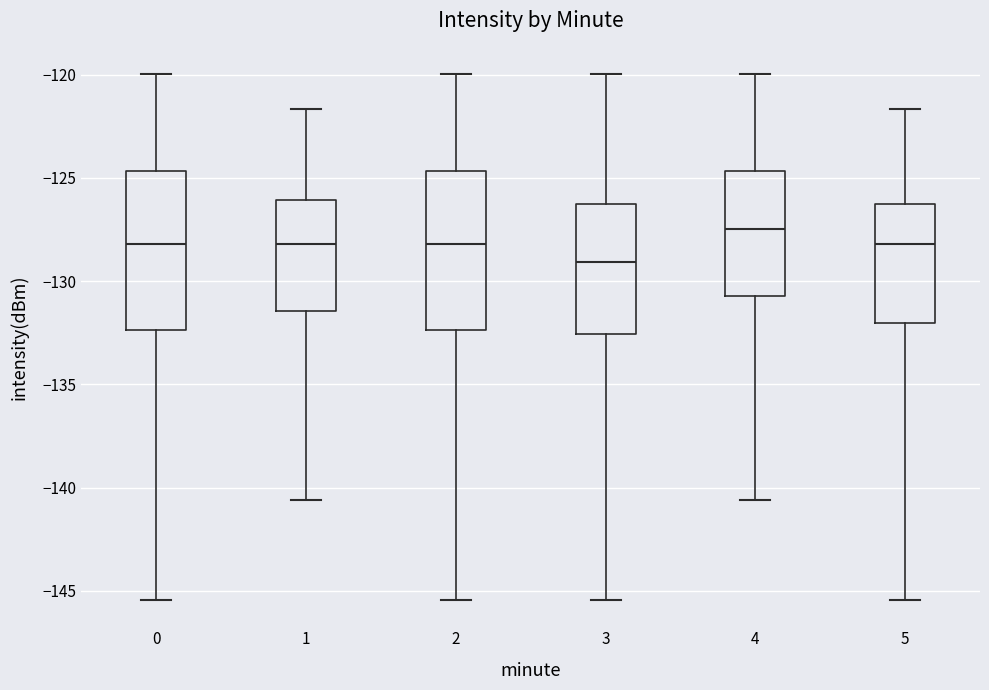

Reading left to right, read every box against the y-axis: the position of its median line, the range the box covers, and the ends of its whiskers. The values are not printed on the chart, so give them approximately, as read against the axis.

0: median -128.0, box -132.5 to -124.5, whiskers -145.5 to -120.0
1: median -128.0, box -131.5 to -126.0, whiskers -140.5 to -121.5
2: median -128.0, box -132.5 to -124.5, whiskers -145.5 to -120.0
3: median -129.0, box -132.5 to -126.5, whiskers -145.5 to -120.0
4: median -127.5, box -130.5 to -124.5, whiskers -140.5 to -120.0
5: median -128.0, box -132.0 to -126.5, whiskers -145.5 to -121.5